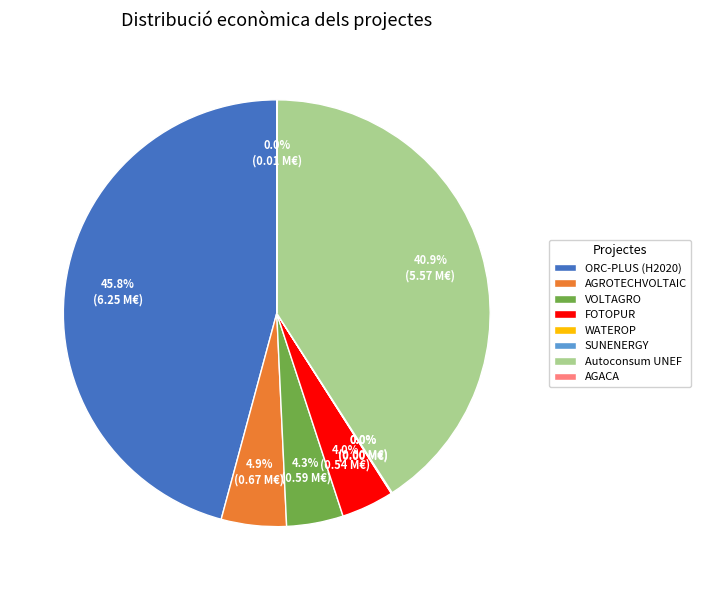

What is the total percentage of Autoconsum UNEF and AGROTECHVOLTAIC?

45.8%